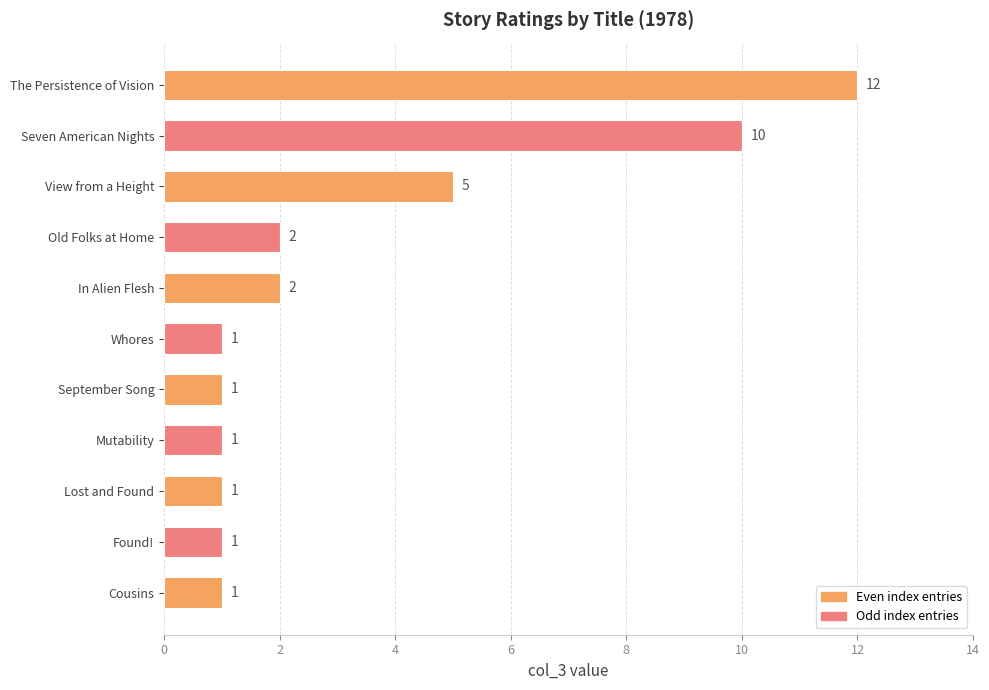

The chart shows a value of 6 at The Persistence of Vision. True or false?

False